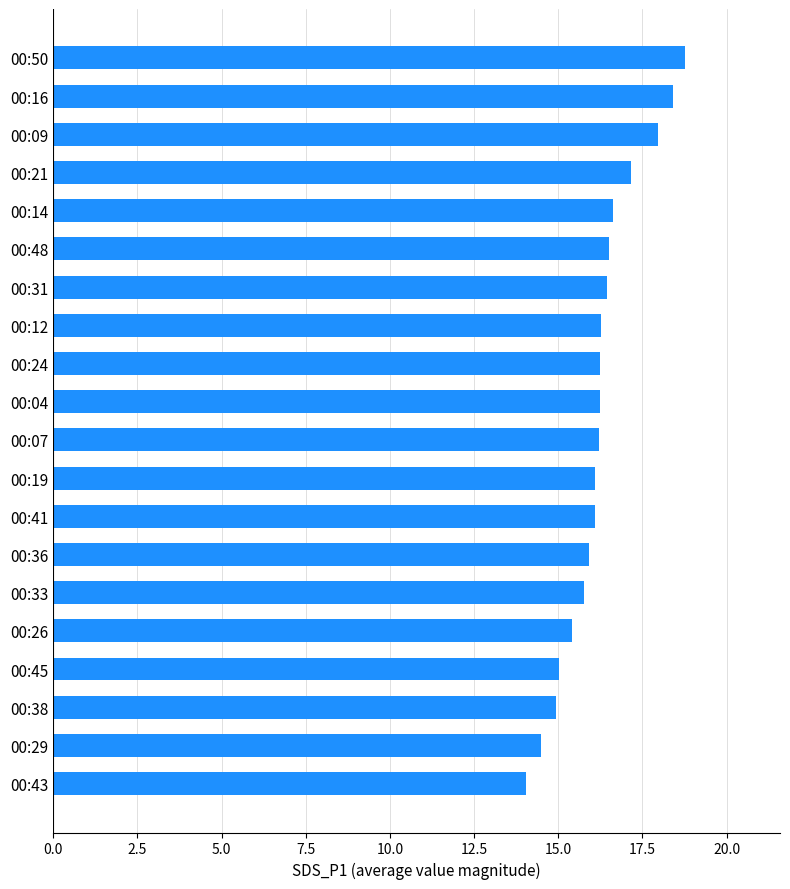

The value at 00:31 is 5.9. True or false?

False